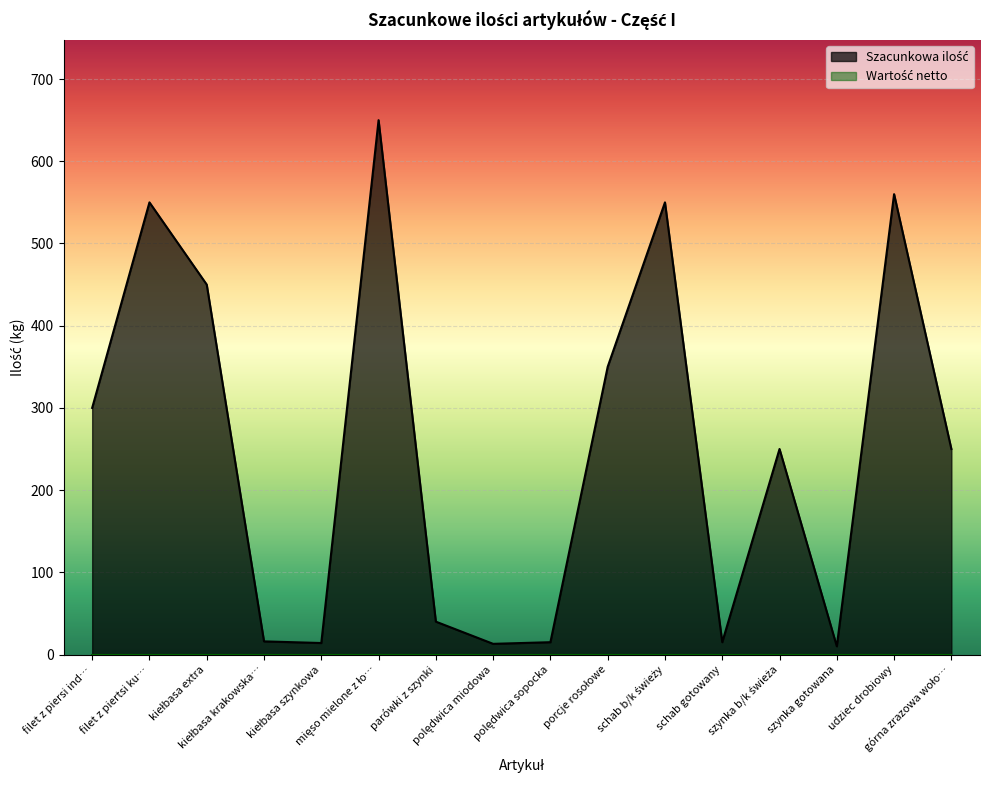

What is the difference between the second highest and minimum values?

550